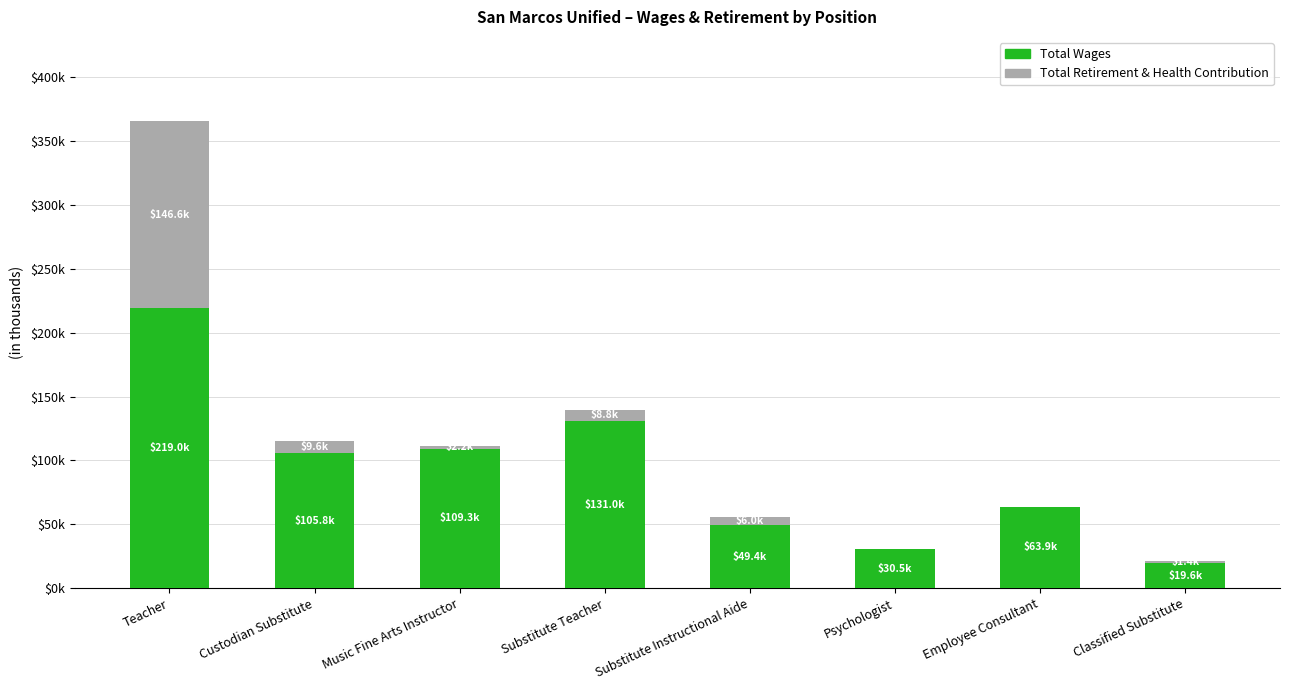

At which category is the sum across all series the highest?

Teacher